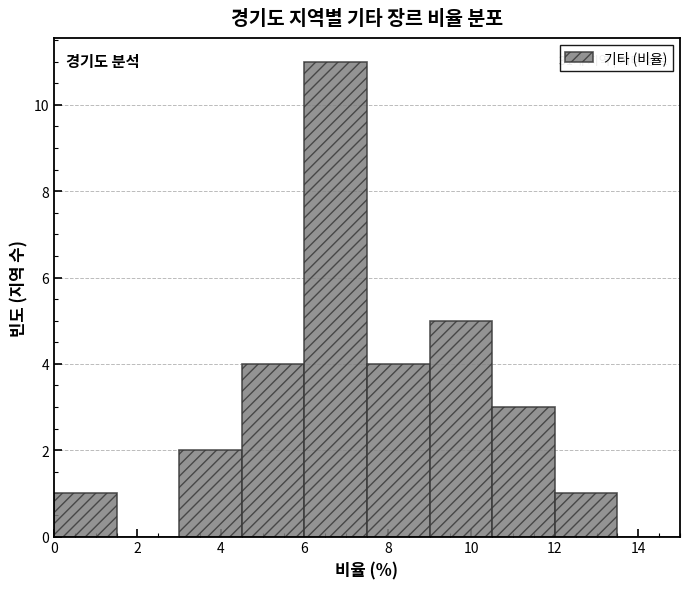

Over which range of the x-axis is the bar tallest?

6.0 to 7.5